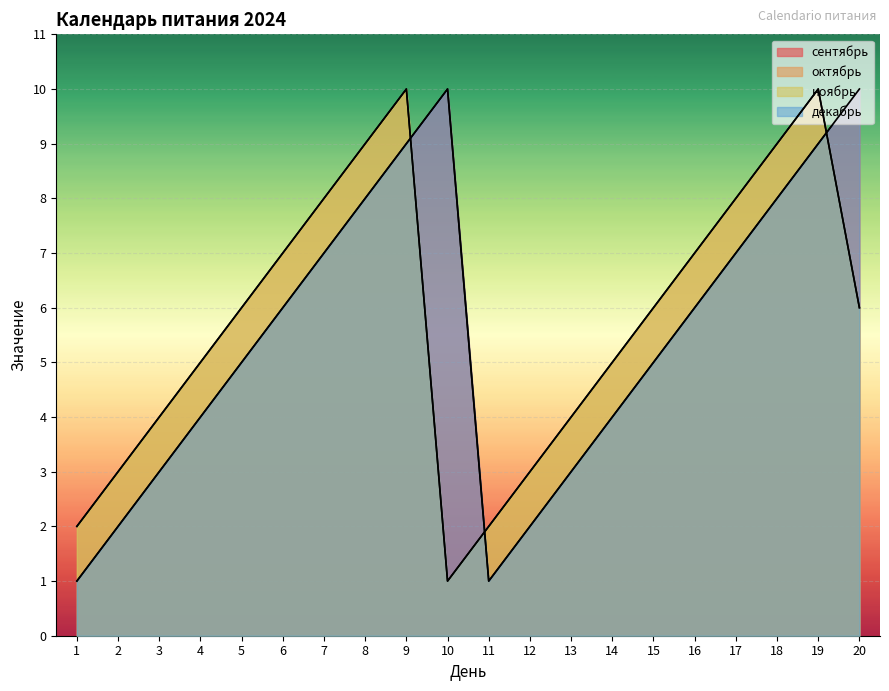

What is the total value across all series at 19?

38